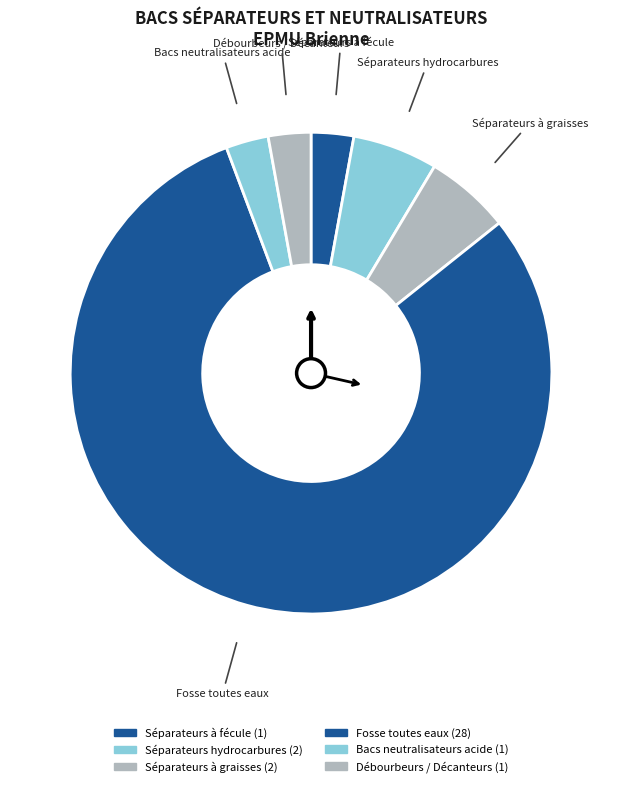

How many slices are in this pie chart?

6